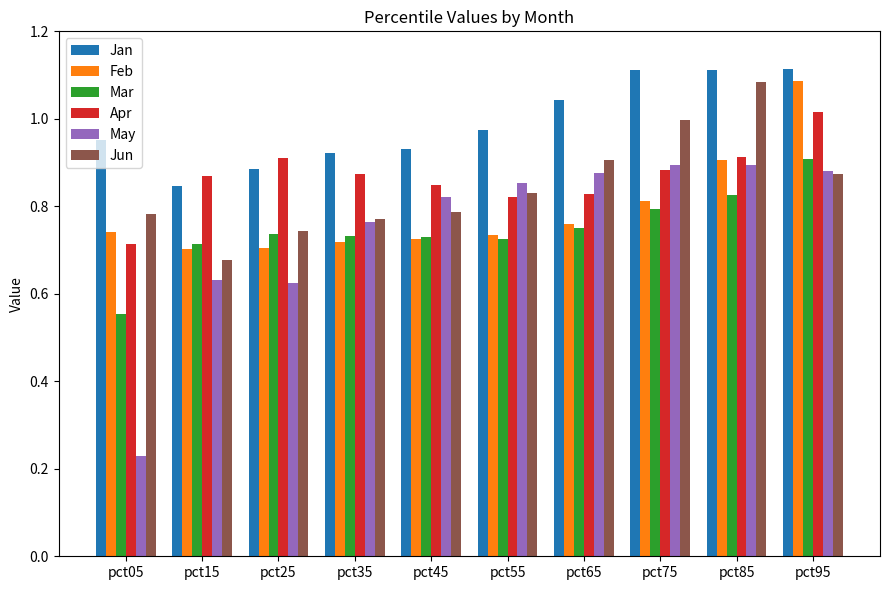

How many bars are there in each group?

6